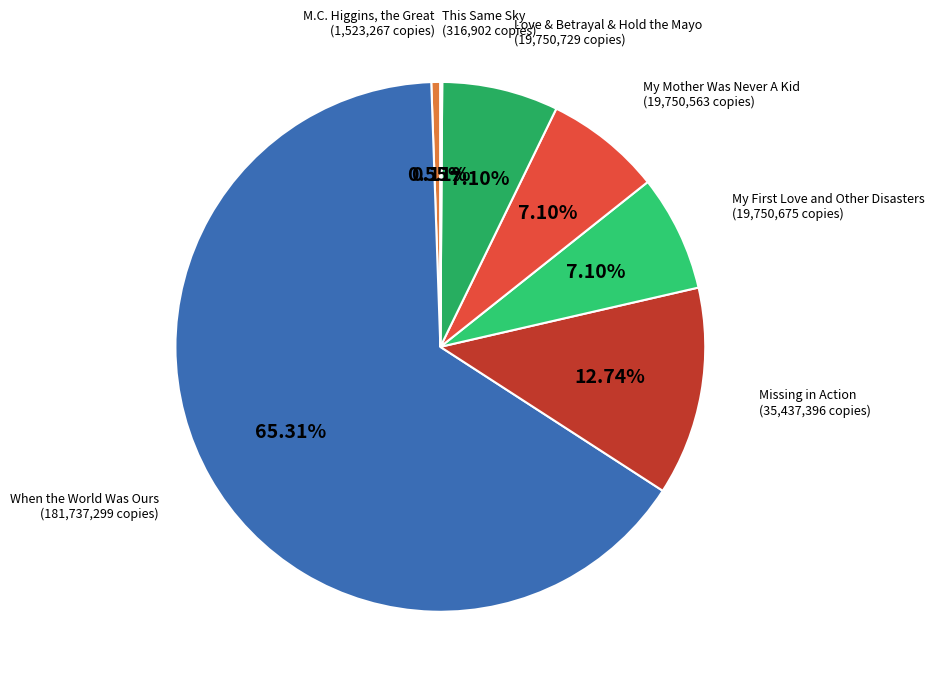

What is the largest slice in the pie chart?

When the World Was Ours